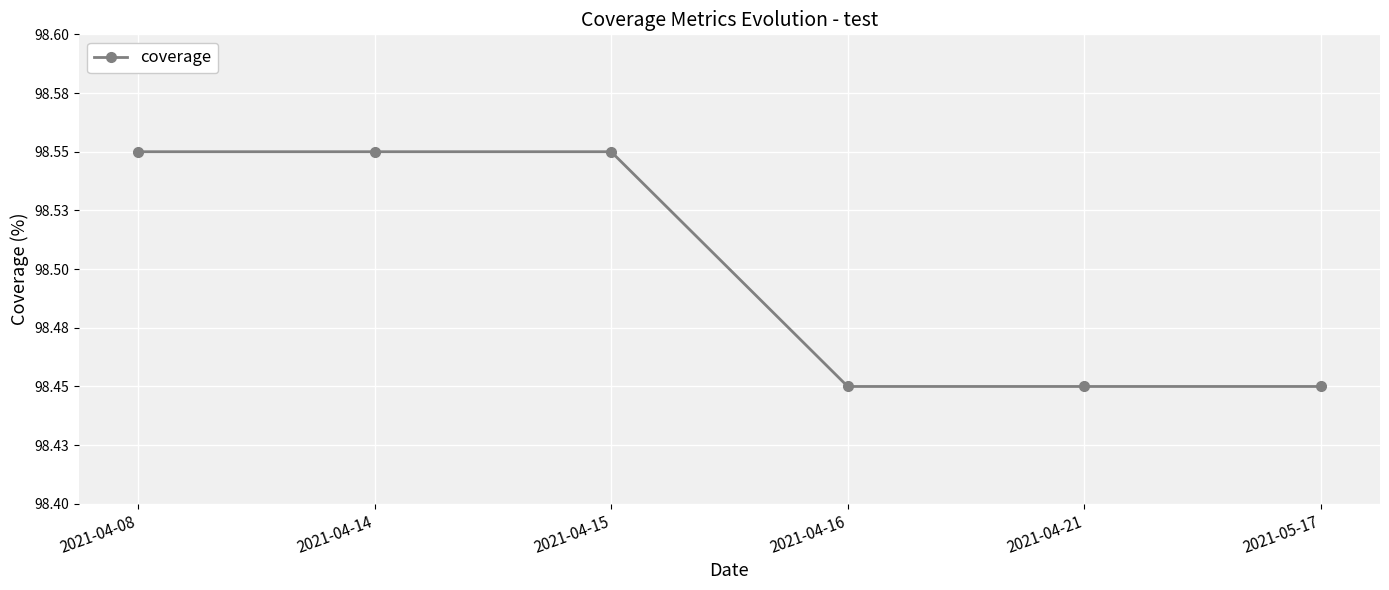

The chart shows a value of 176.3 at 2021-04-21. True or false?

False